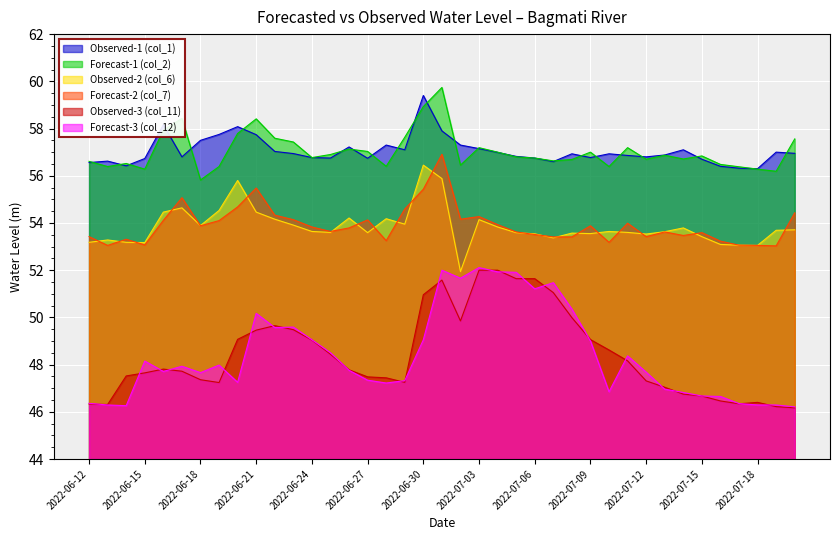

Between 2022-06-28 and 2022-06-24, which is larger?

2022-06-28